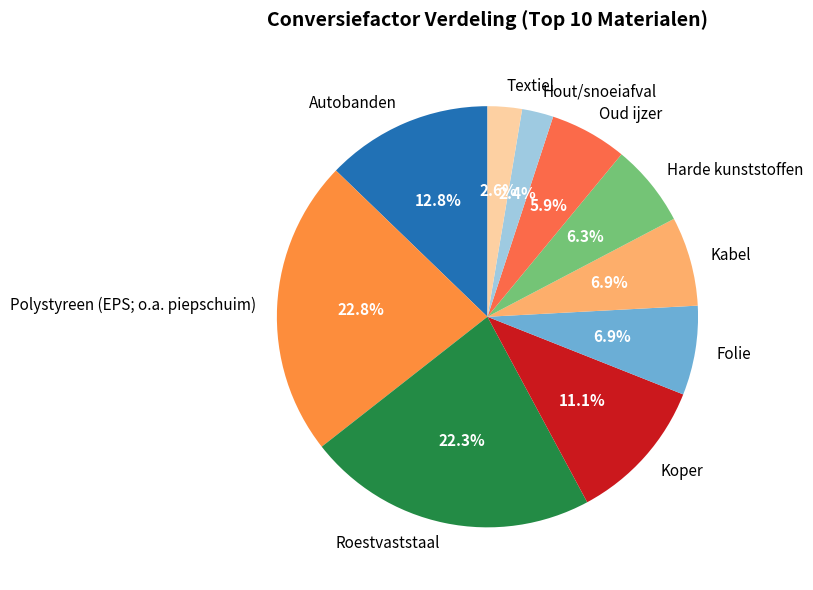

To the nearest percent, what is the difference between the Hout/snoeiafval and Harde kunststoffen slice percentages?

4%